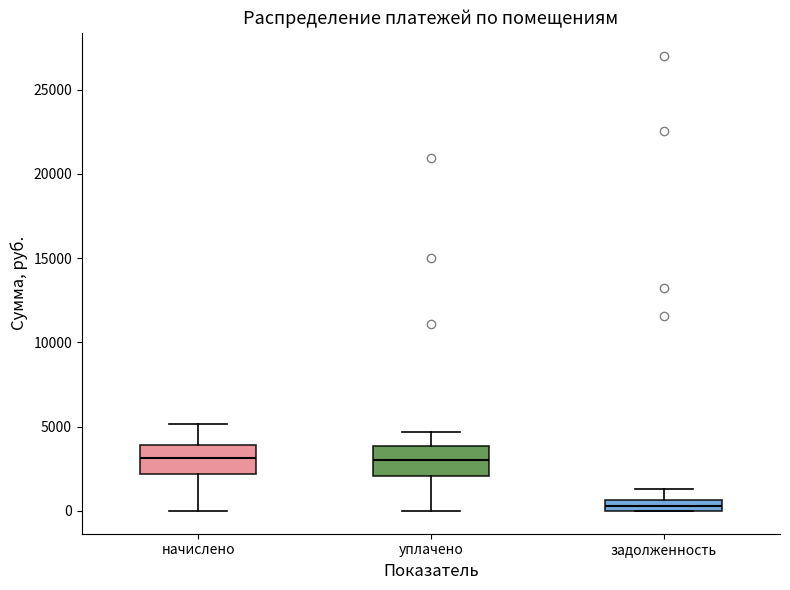

Which box's median line is the lowest?

задолженность